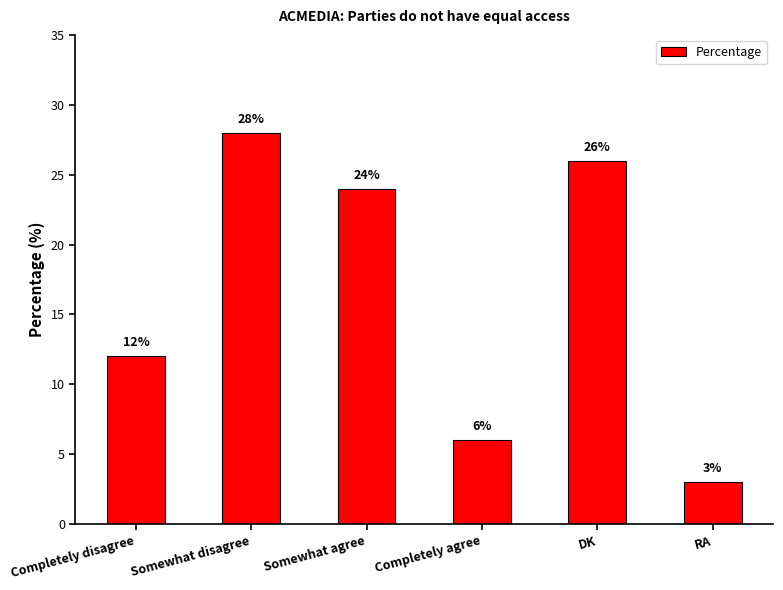

List the labels in order of value, smallest first.

RA, Completely agree, Completely disagree, Somewhat agree, DK, Somewhat disagree